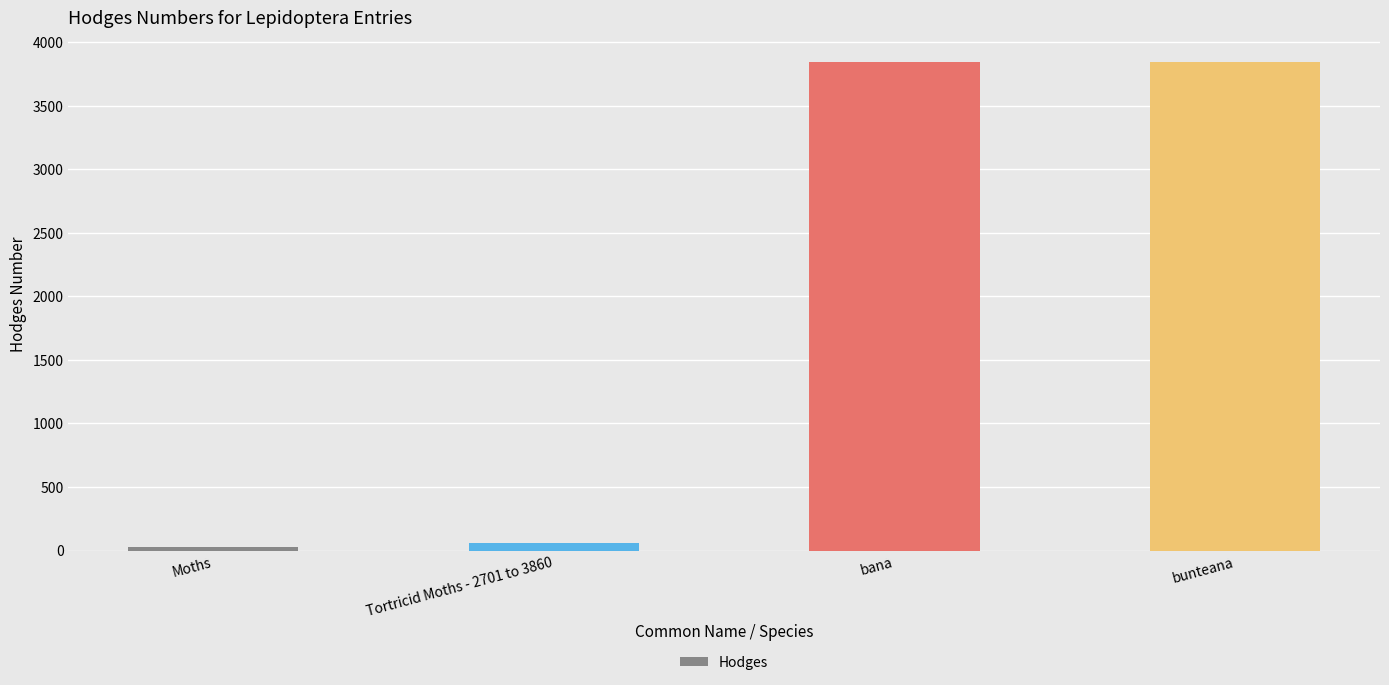

What is the greatest value displayed?

3844.0